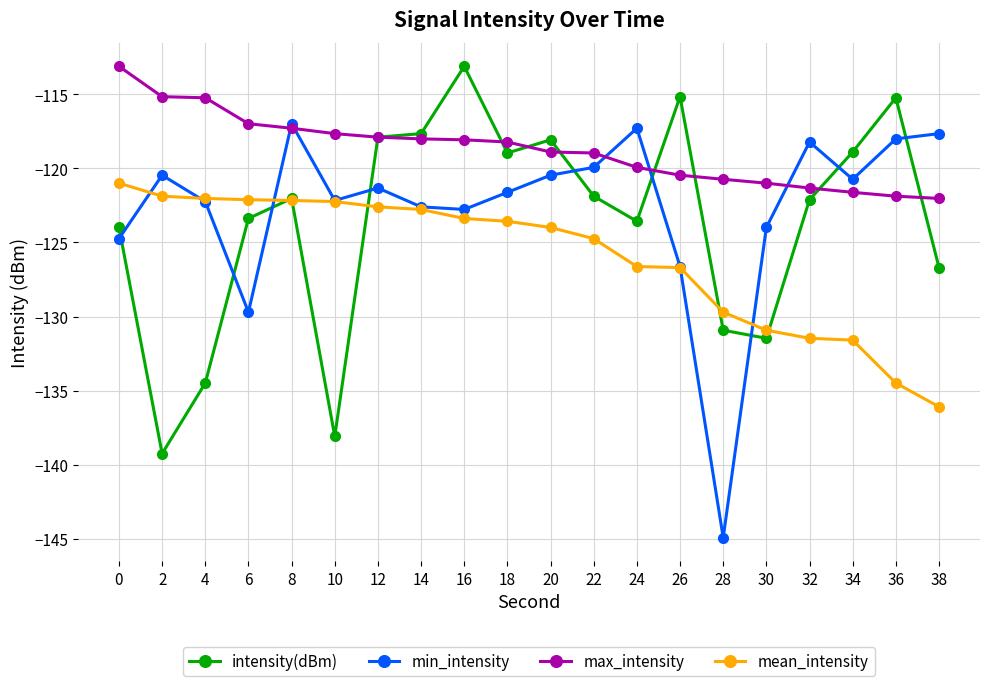

True or false: min_intensity has more than 1 interior local peaks.

True